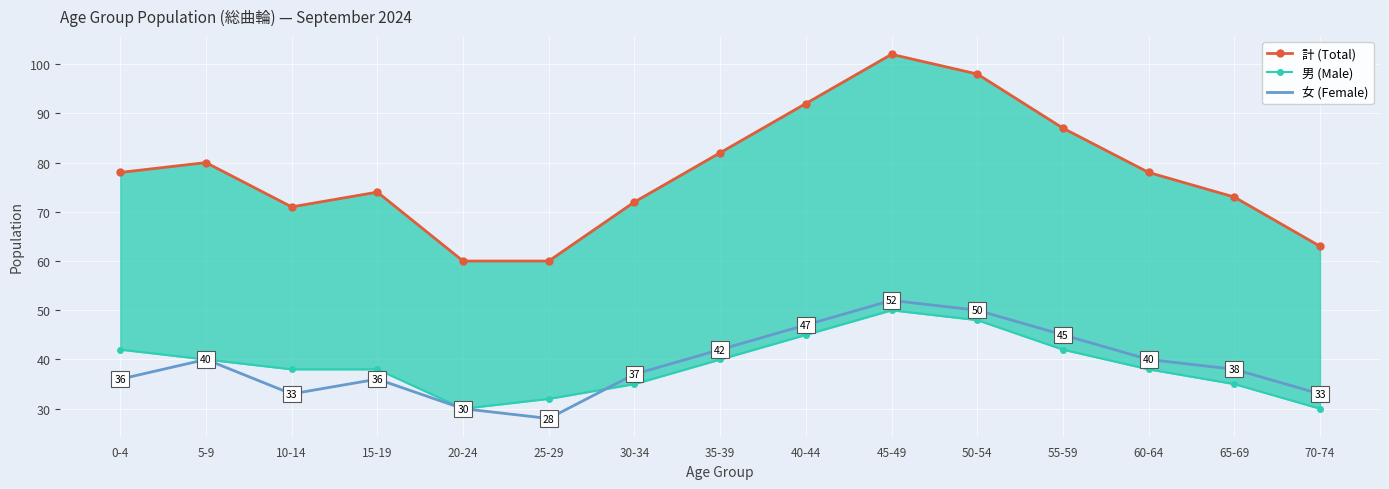

How many interior local peaks does the 女 (Female) series have?

3